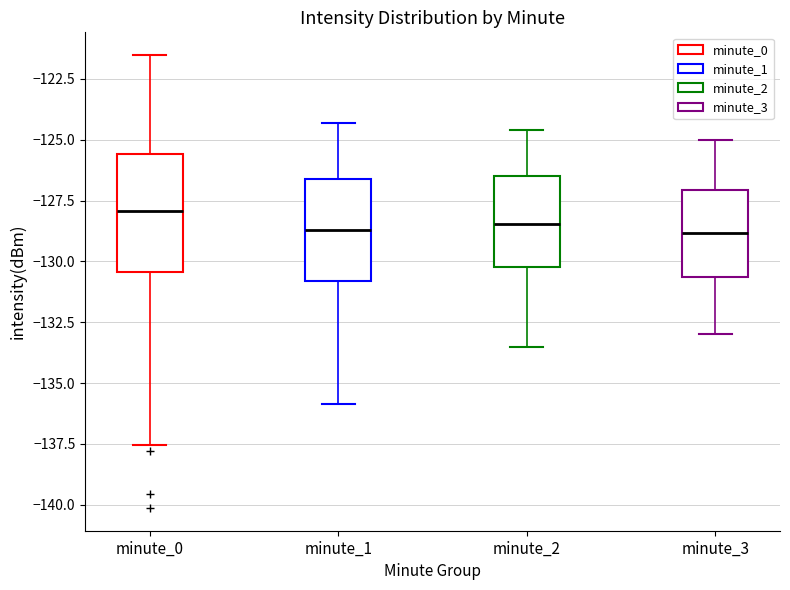

Comparing the boxes themselves (not the whiskers), which one is the tallest?

minute_0